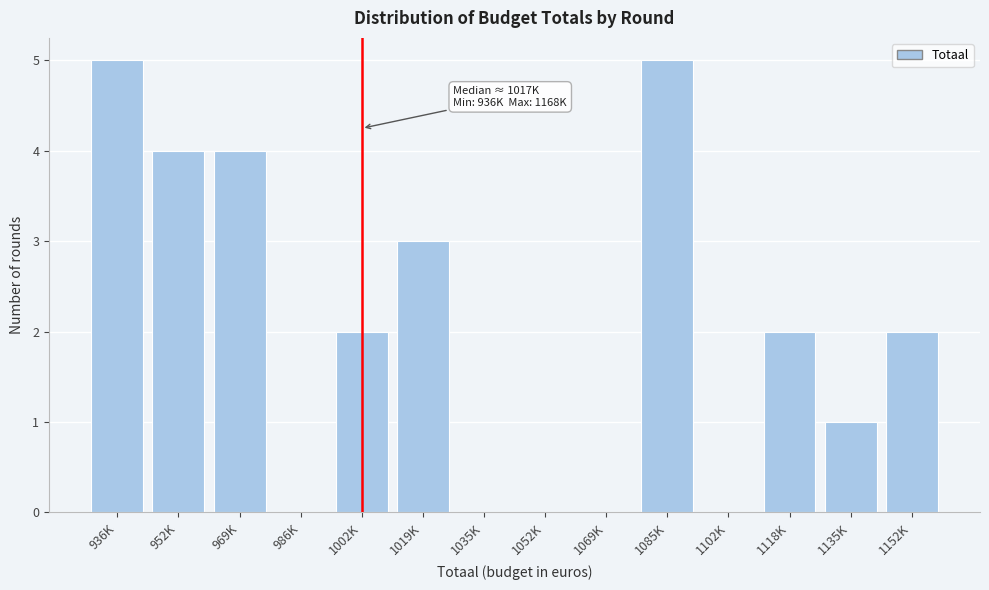

Reading right to left, what are all the values shown in this chart?

1152K=2	1135K=1	1118K=2	1102K=0	1085K=5	1069K=0	1052K=0	1035K=0	1019K=3	1002K=2	986K=0	969K=4	952K=4	936K=5